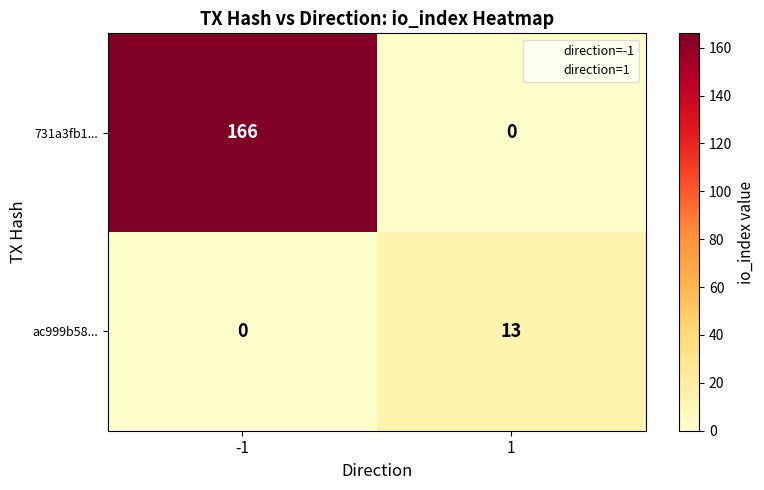

Rank the series by their maximum value, from lowest to highest.

ac999b58..., 731a3fb1...